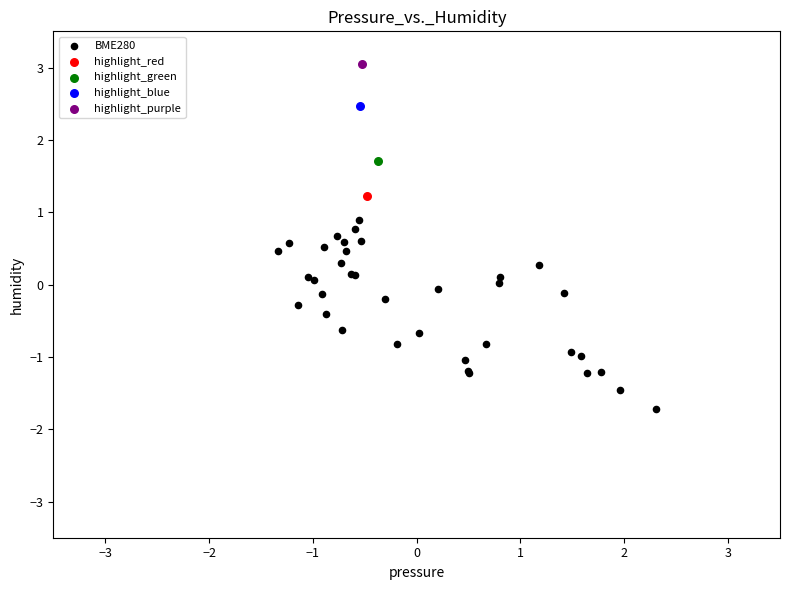

What are all the series names shown in the legend?

BME280, highlight_red, highlight_green, highlight_blue, highlight_purple